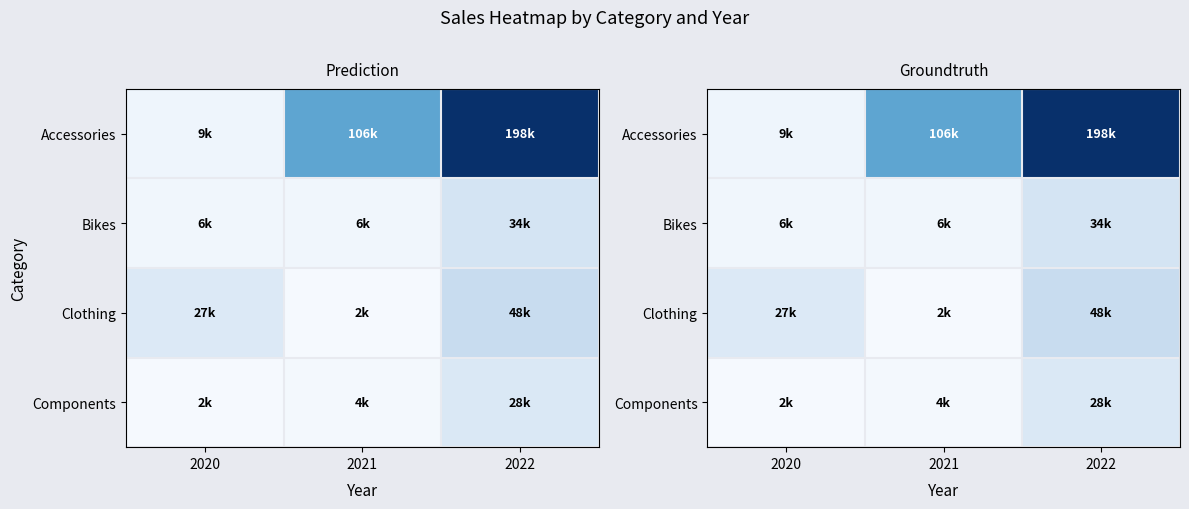

Count the Clothing values in the range 2300 to 48100.

3